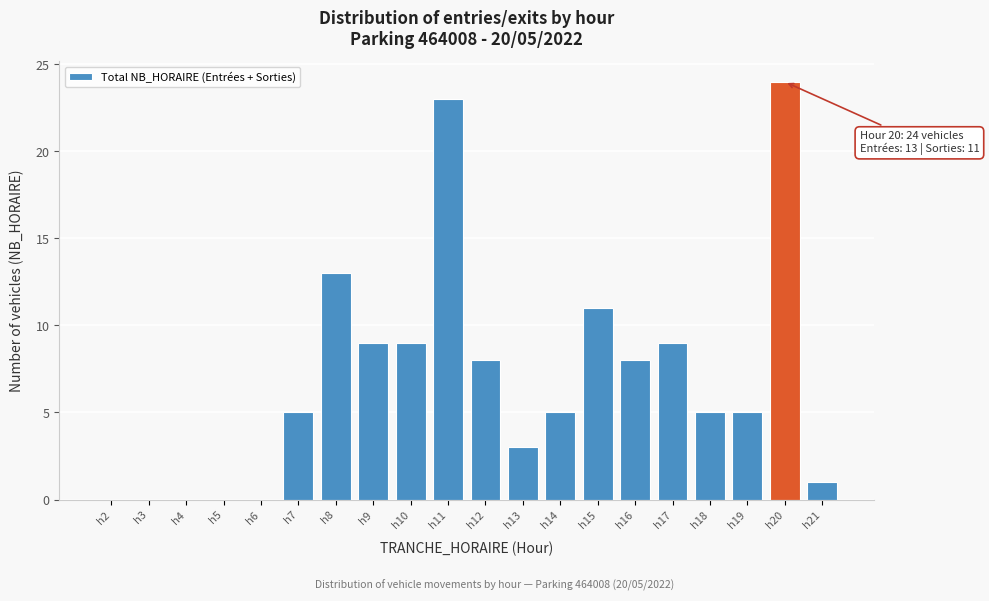

Reading left to right, transcribe all the data shown in this chart.

h2=0	h3=0	h4=0	h5=0	h6=0	h7=5	h8=13	h9=9	h10=9	h11=23	h12=8	h13=3	h14=5	h15=11	h16=8	h17=9	h18=5	h19=5	h20=24	h21=1